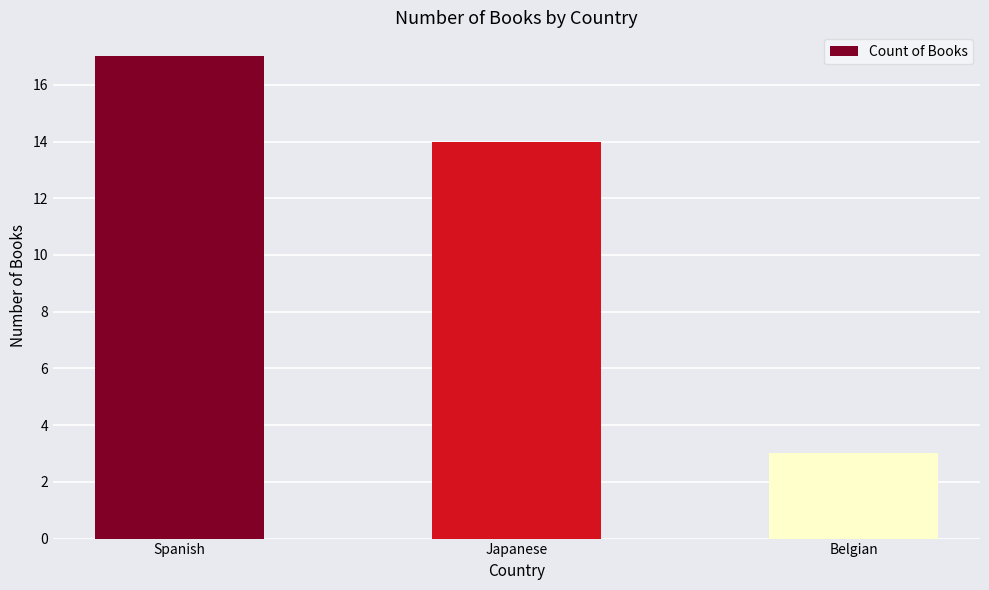

What is the sum of the values at Spanish and Belgian?

20